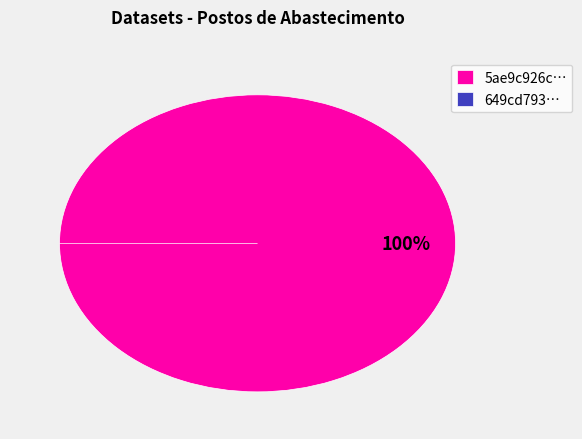

What is the smallest slice in the pie chart?

649cd793078190ea9b2176fd